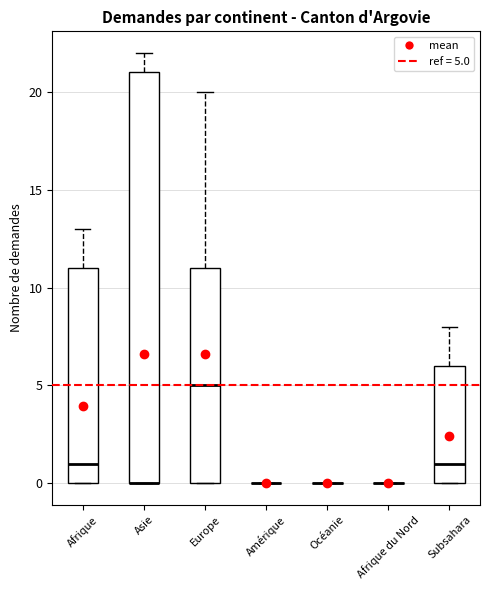

Reading left to right, transcribe this box plot: for each box, give where its median line is, the range the box spans, and where its two whiskers end, as read against the y-axis. The values are not printed on the chart, so give them approximately, as read against the axis.

Afrique: median 1, box 0 to 11, whiskers 0 to 13
Asie: median 0 (drawn on the box's lower edge), box 0 to 21, whiskers 0 to 22
Europe: median 5, box 0 to 11, whiskers 0 to 20
Amérique: box collapsed to a line at 0, whiskers 0 to 0
Océanie: box collapsed to a line at 0, whiskers 0 to 0
Afrique du Nord: box collapsed to a line at 0, whiskers 0 to 0
Subsahara: median 1, box 0 to 6, whiskers 0 to 8